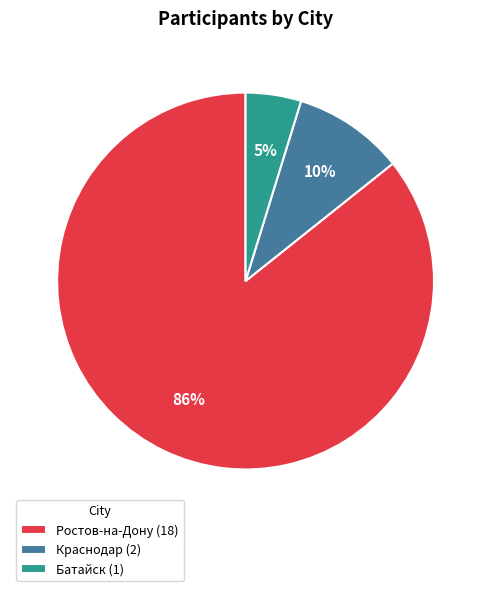

Which category has the biggest portion of the pie?

Ростов-на-Дону